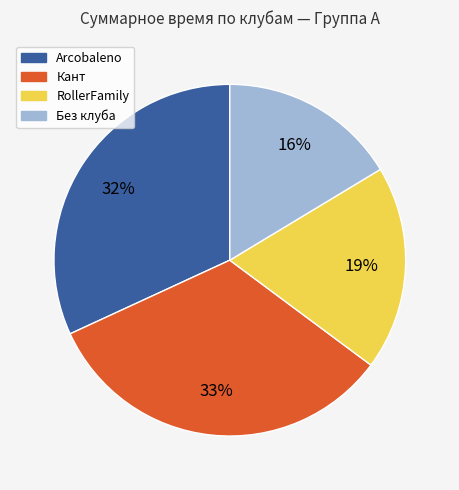

The Без клуба slice represents 16% of the pie. True or false?

True